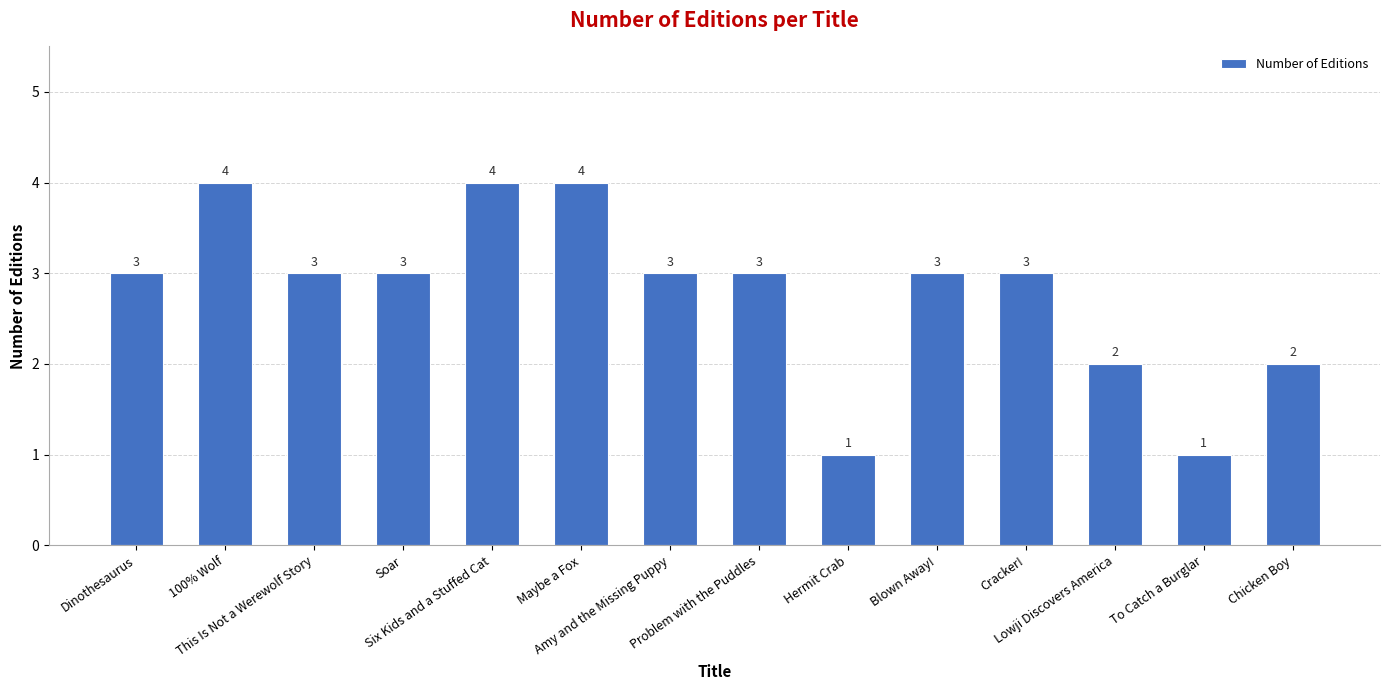

Reading left to right, what are all the values shown in this chart?

3	4	3	3	4	4	3	3	1	3	3	2	1	2